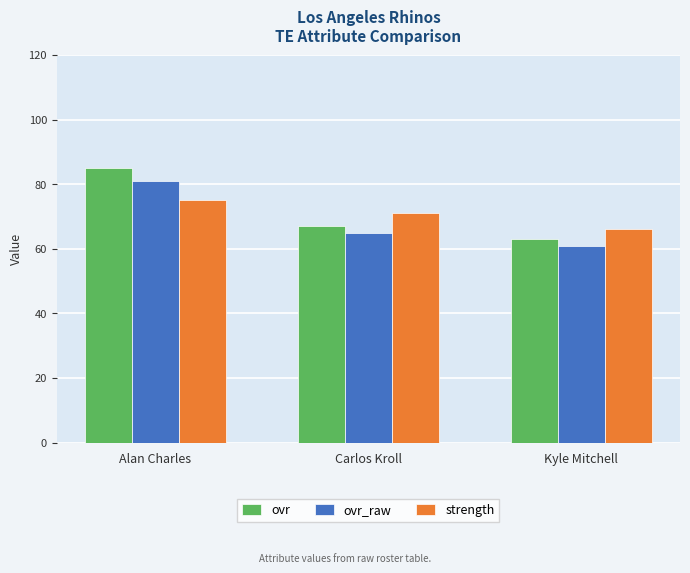

Rank the series by their maximum value, from lowest to highest.

strength, ovr_raw, ovr